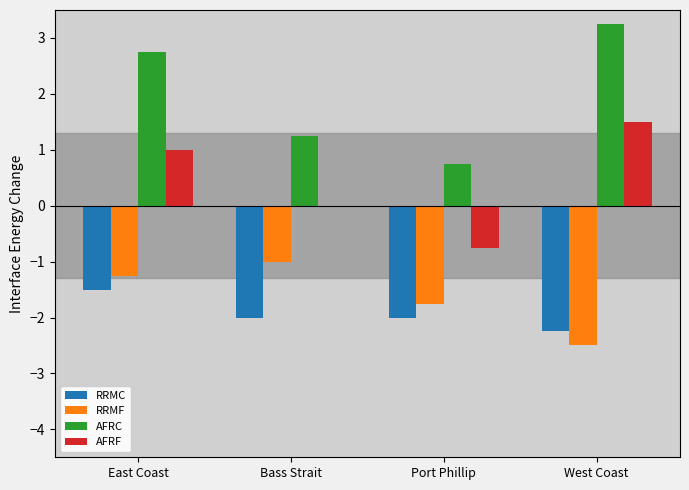

Count the number of data series in this chart.

4